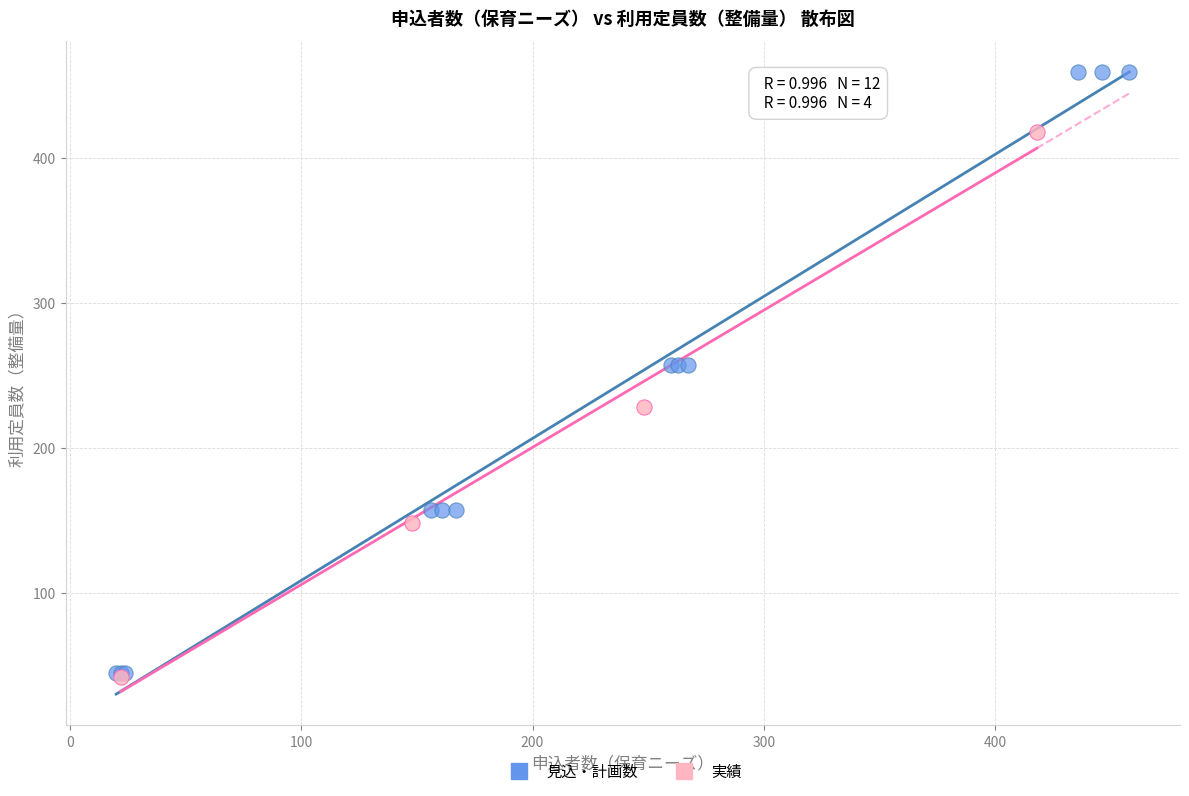

Which series has the widest spread of Y values?

見込・計画数